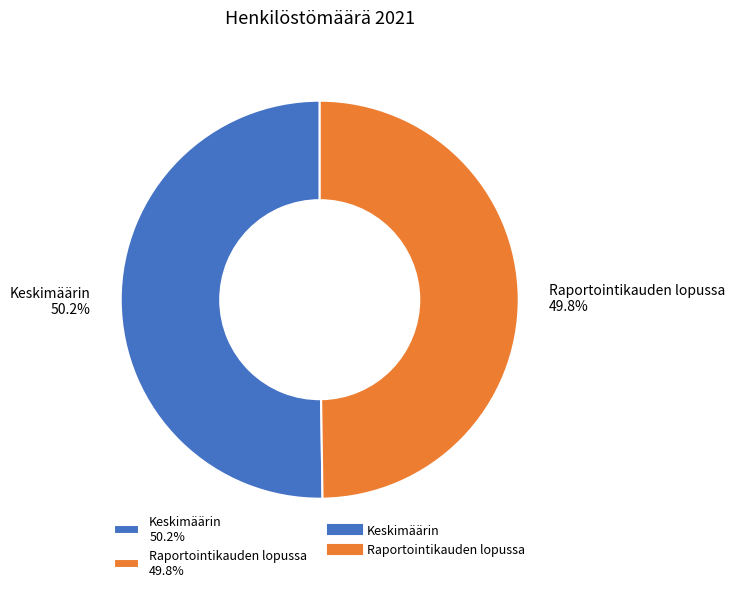

What is the ratio of the value at Keskimäärin to the value at Raportointikauden lopussa?

1.0